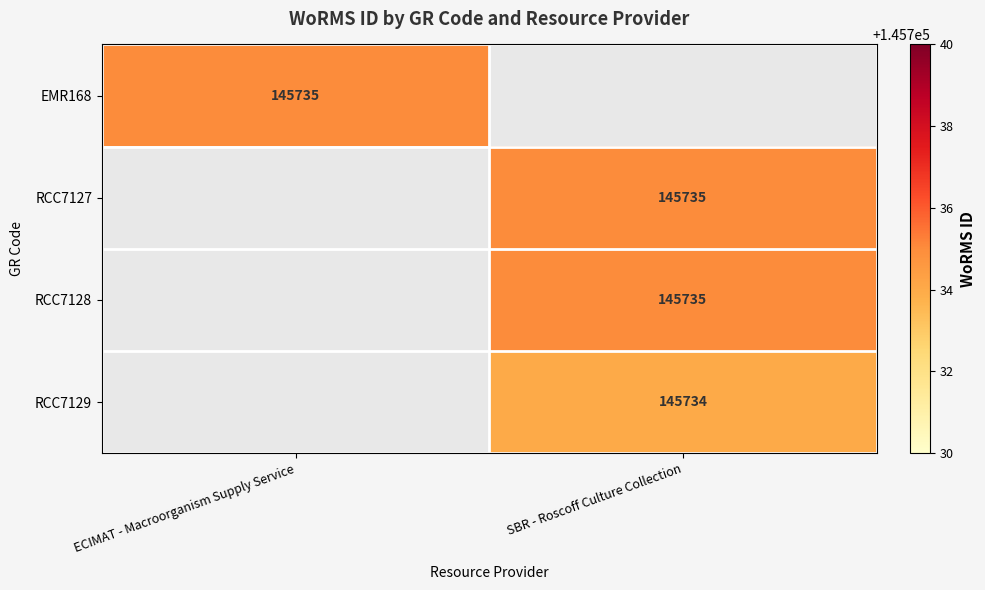

Is it true that RCC7129 equals 145734 at SBR - Roscoff Culture Collection?

True